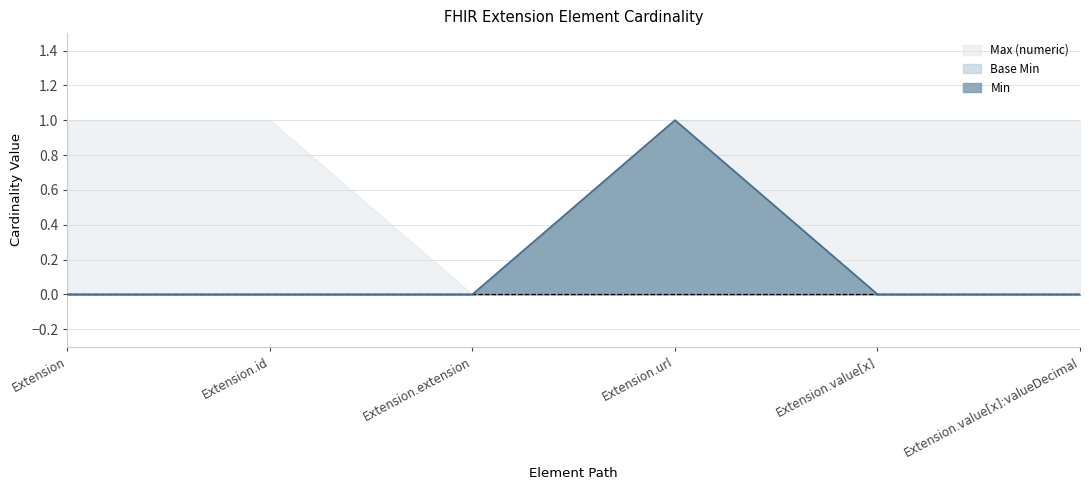

True or false: Base Min and Min cross at least once.

False